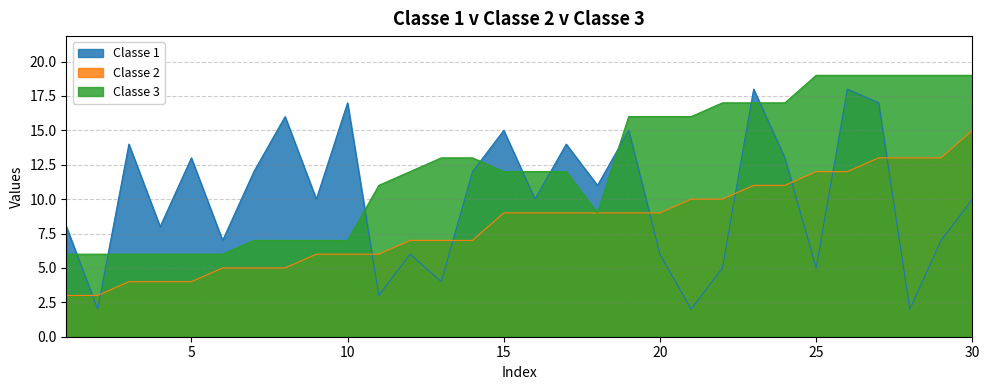

In Classe 1, how many points are higher than both neighbors (excluding endpoints)?

10